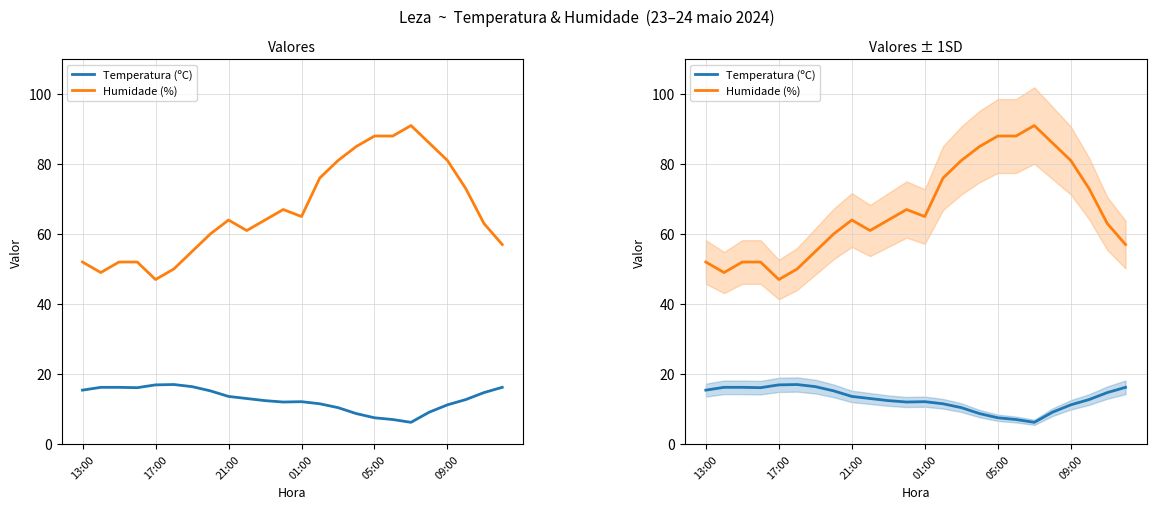

True or false: Humidade (%) and Temperatura (ºC) intersect in this chart.

False